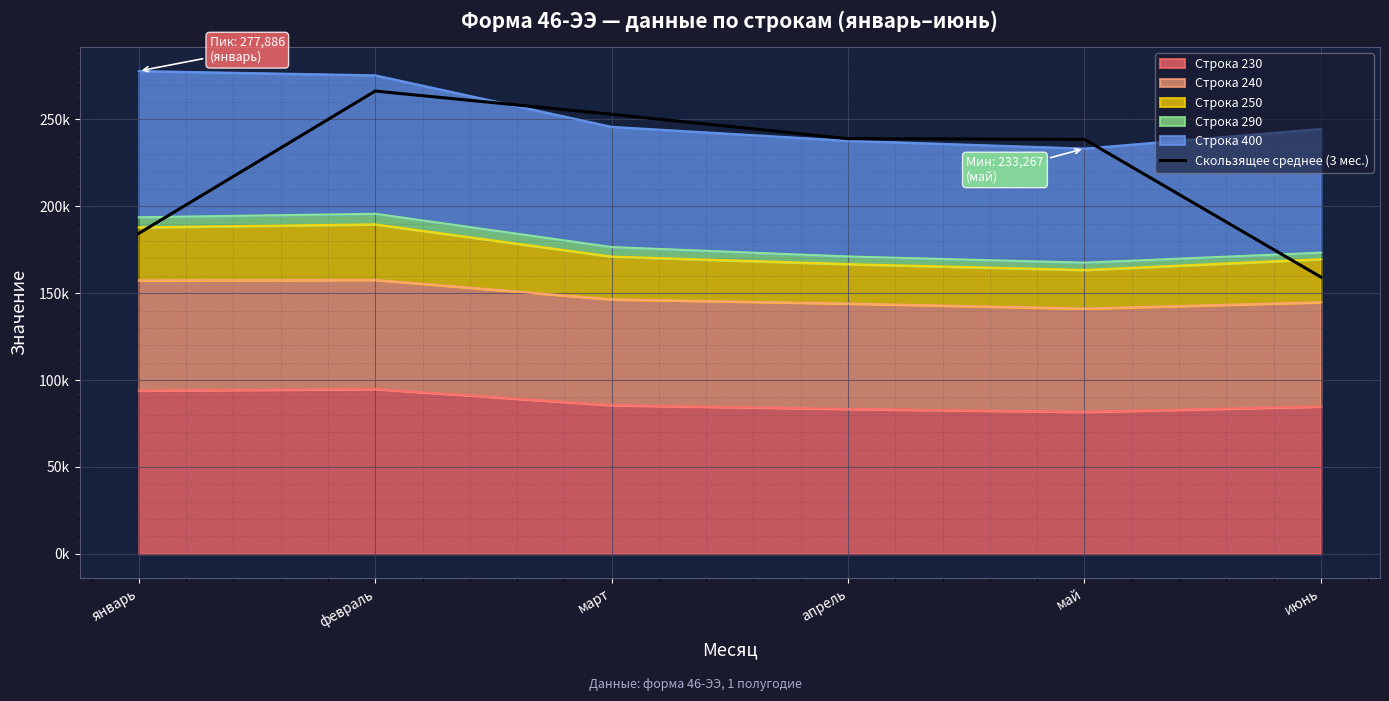

Where is the data nearest to the value 212815?

май